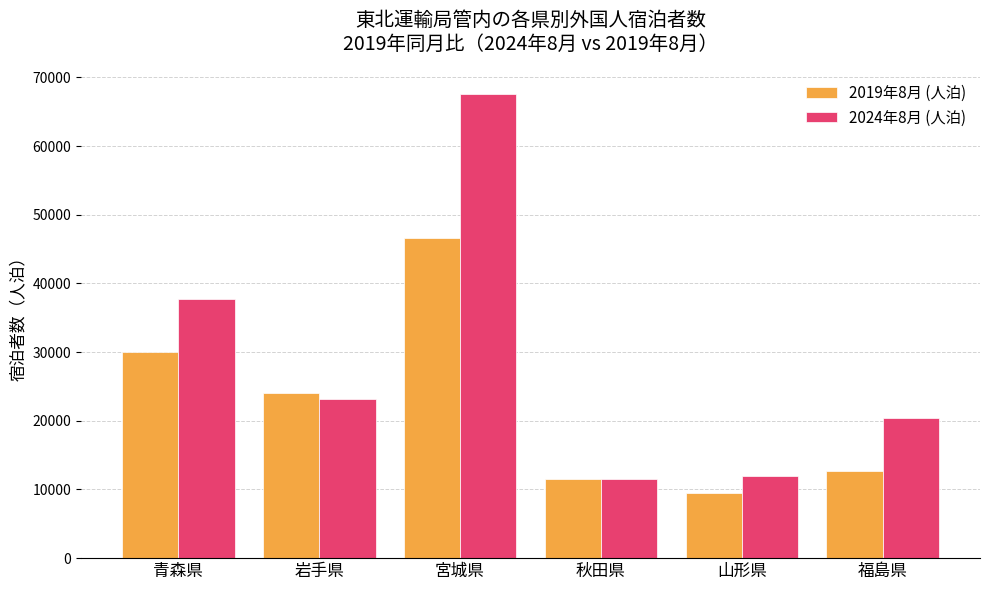

What is the spread (max minus min) of values at 福島県?

7620